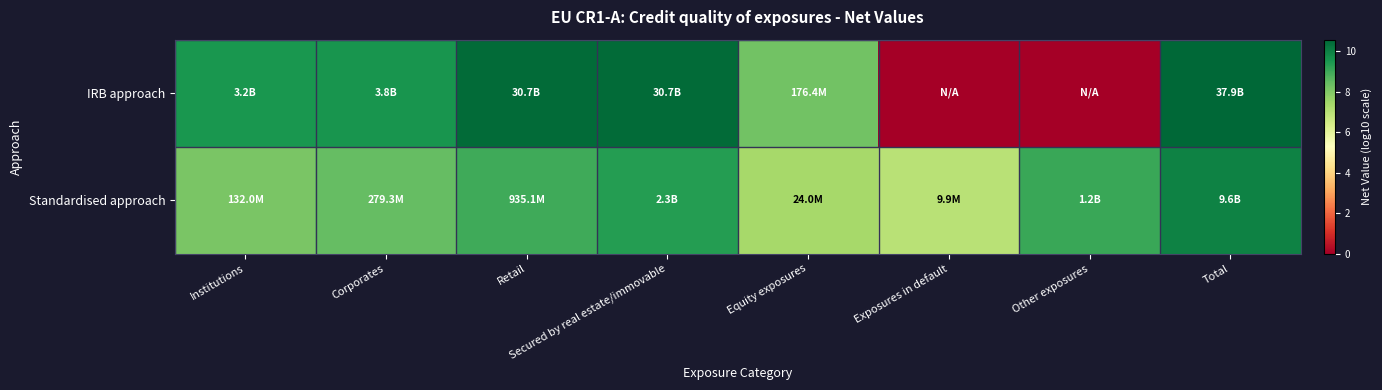

Which category has the highest value across all series?

Total